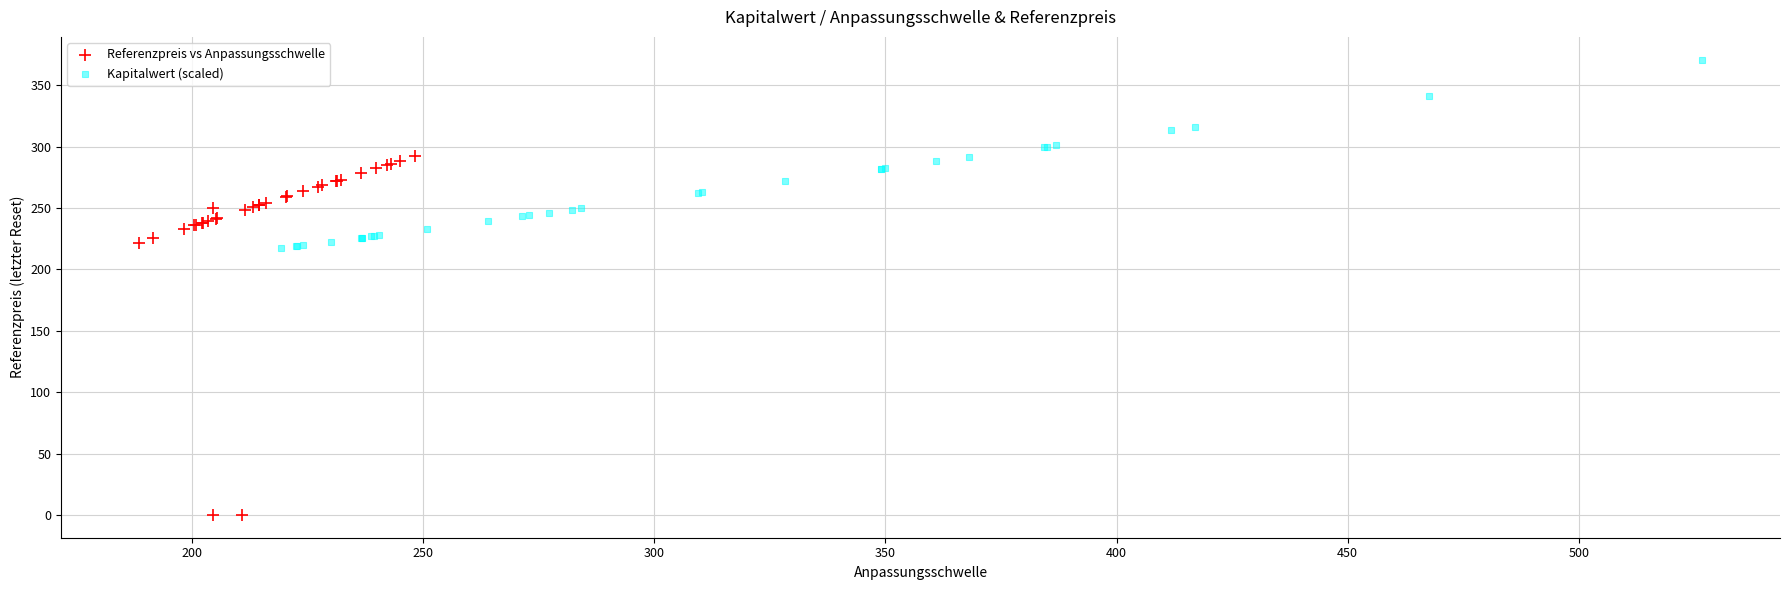

Which series has the largest Y range (max minus min)?

Referenzpreis vs Anpassungsschwelle